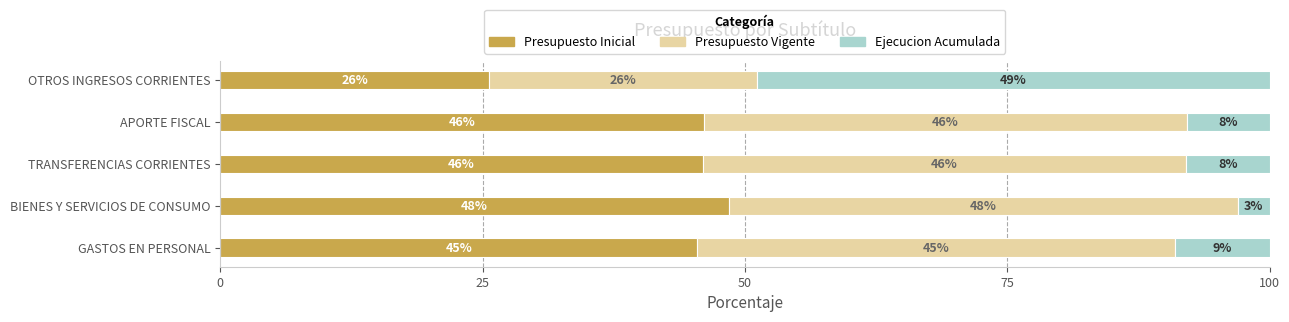

What is the total value across all series at APORTE FISCAL?

100.0